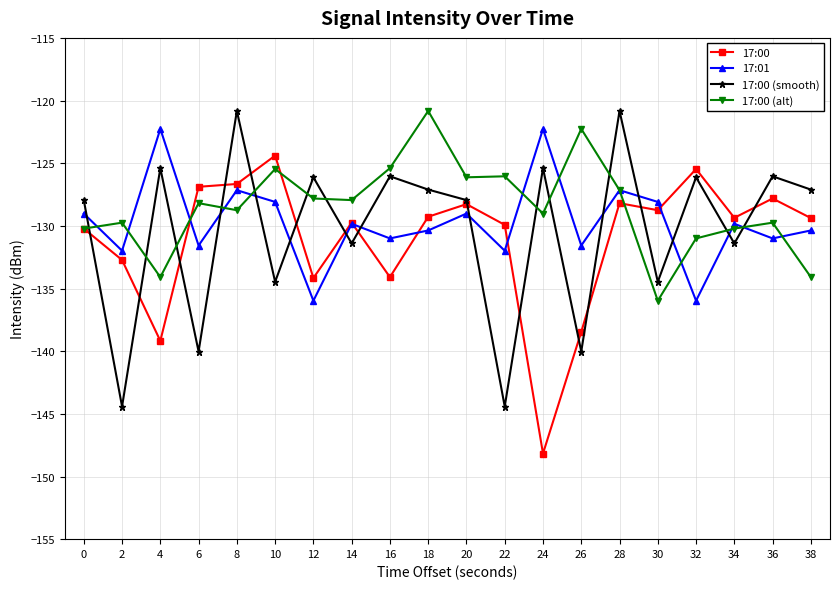

True or false: 17:00 (smooth) and 17:00 (alt) intersect in this chart.

True